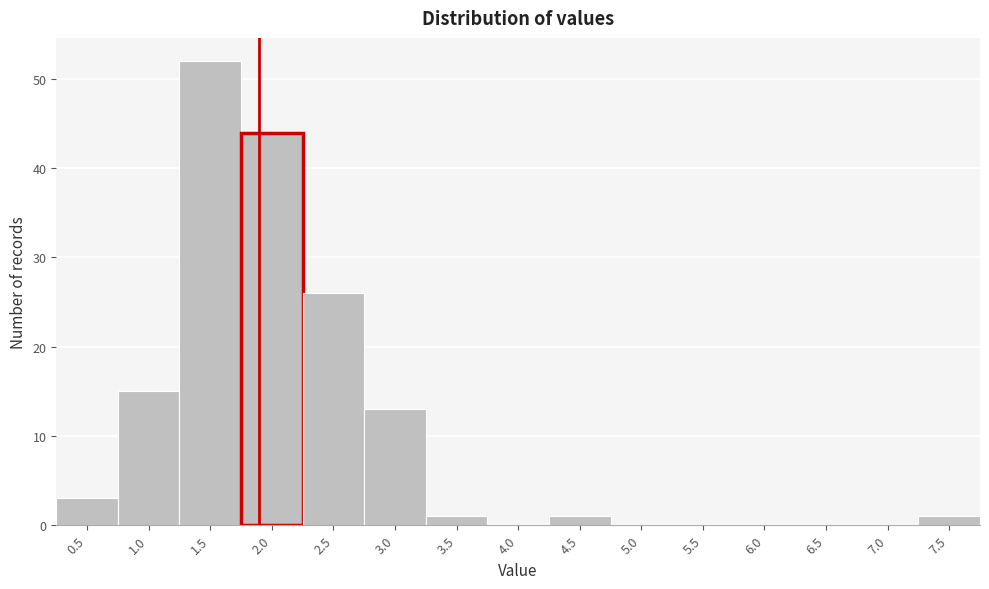

Reading right to left, extract all data points from this chart.

7.5=1	7.0=0	6.5=0	6.0=0	5.5=0	5.0=0	4.5=1	4.0=0	3.5=1	3.0=13	2.5=26	2.0=44	1.5=52	1.0=15	0.5=3